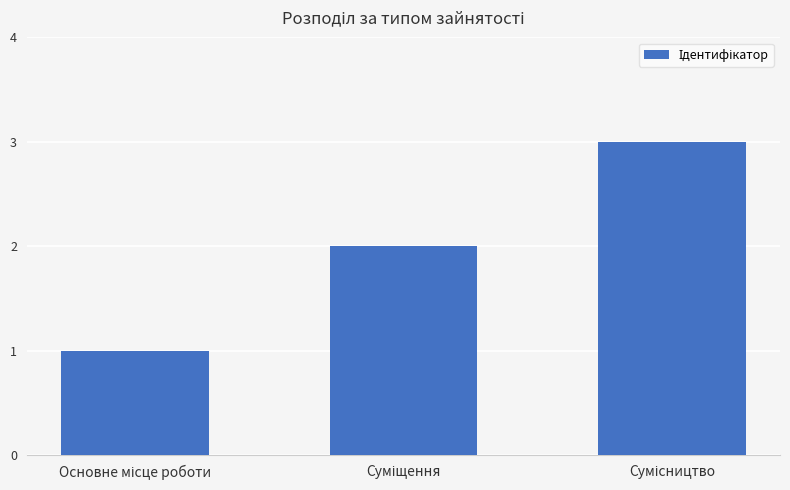

What is the sum of all values?

6